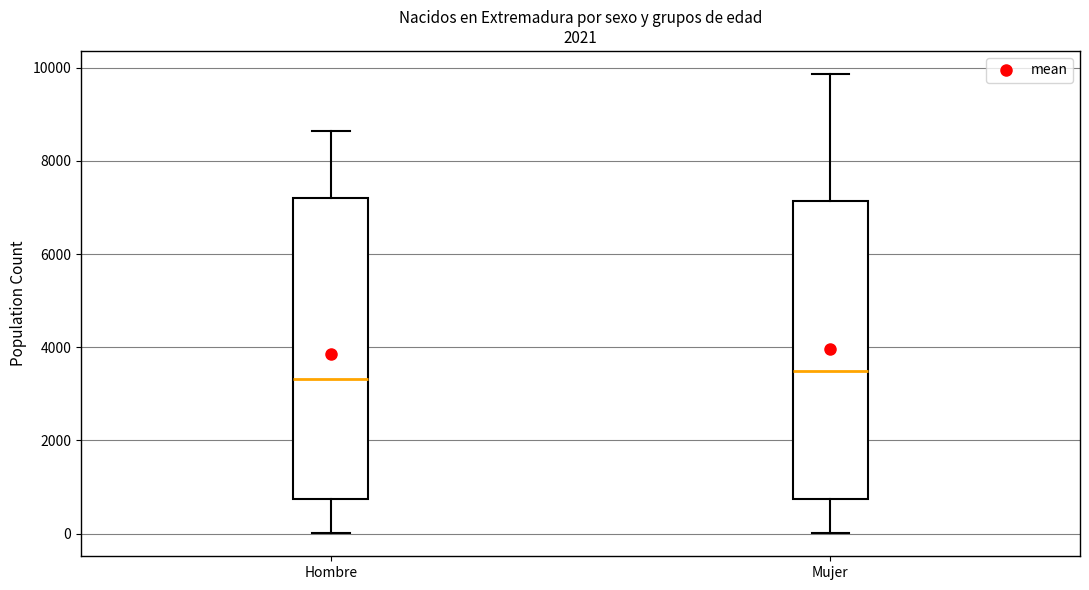

Reading left to right, read every box against the y-axis: the position of its median line, the range the box covers, and the ends of its whiskers. The values are not printed on the chart, so give them approximately, as read against the axis.

Hombre: median 3400, box 800 to 7200, whiskers 0 to 8600
Mujer: median 3400, box 800 to 7200, whiskers 0 to 9800